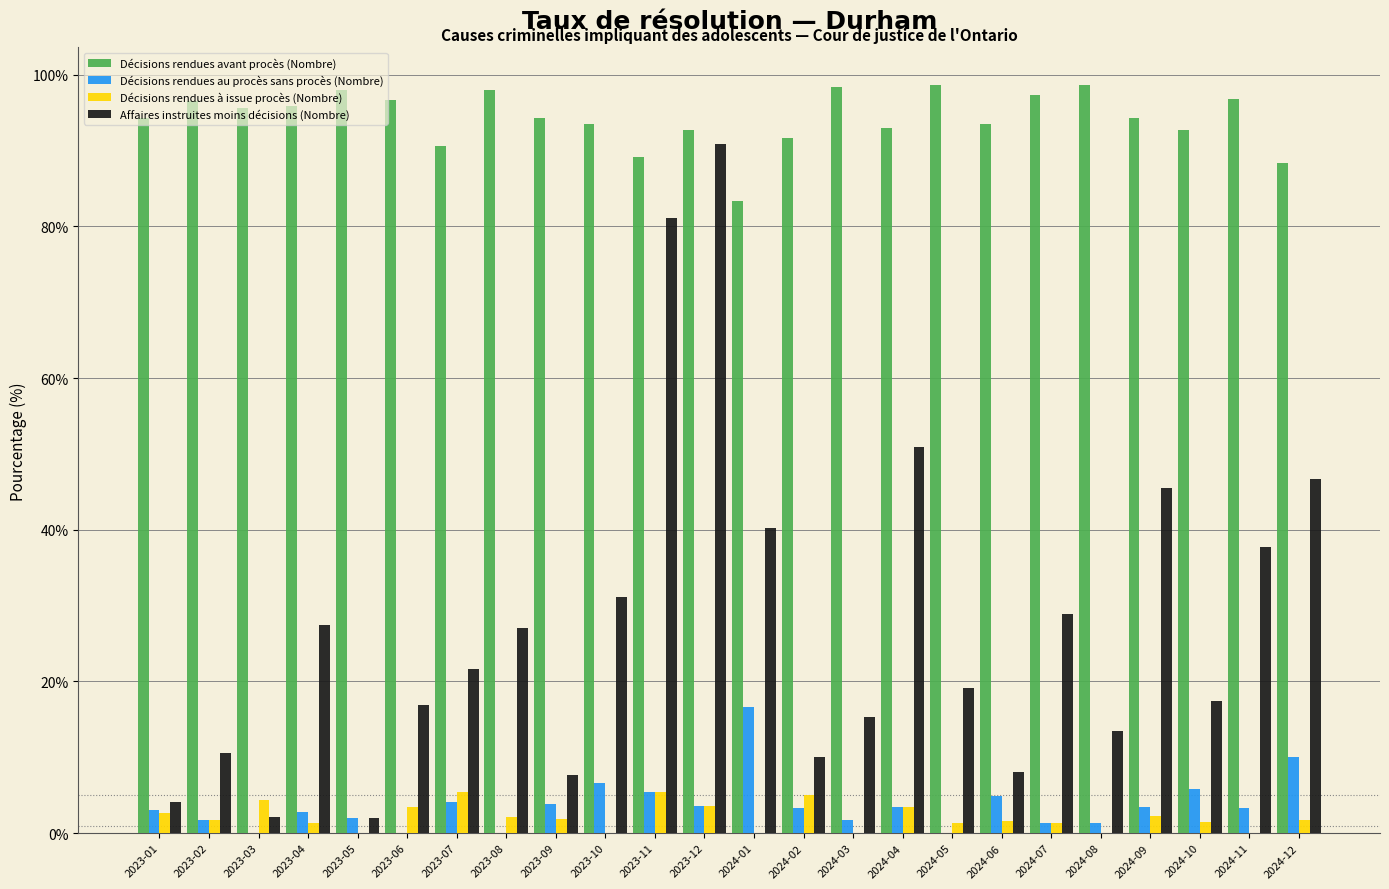

Which series has the largest total across all categories?

Décisions rendues avant procès (Nombre)